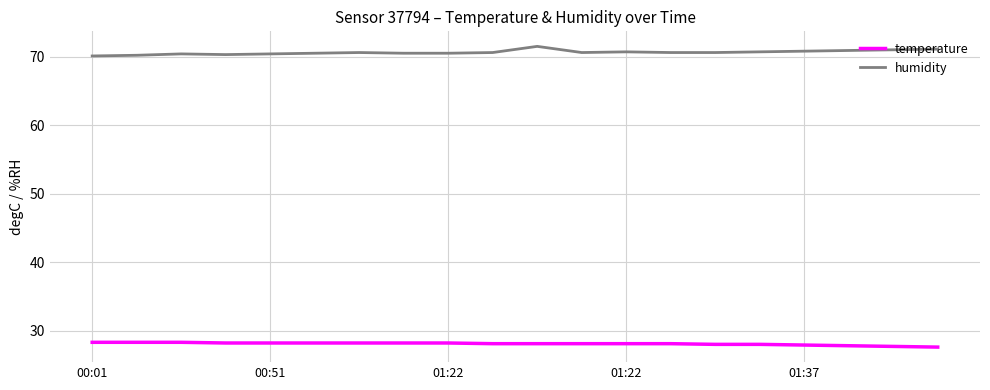

What is the smallest value displayed?

27.6